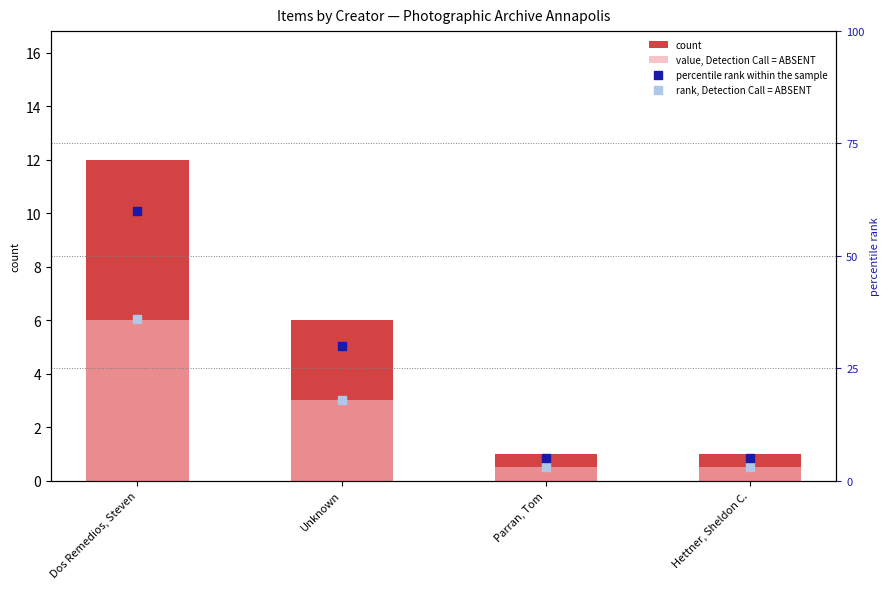

What are all the series names shown in the legend?

count, value, Detection Call = ABSENT, percentile rank within the sample, rank, Detection Call = ABSENT